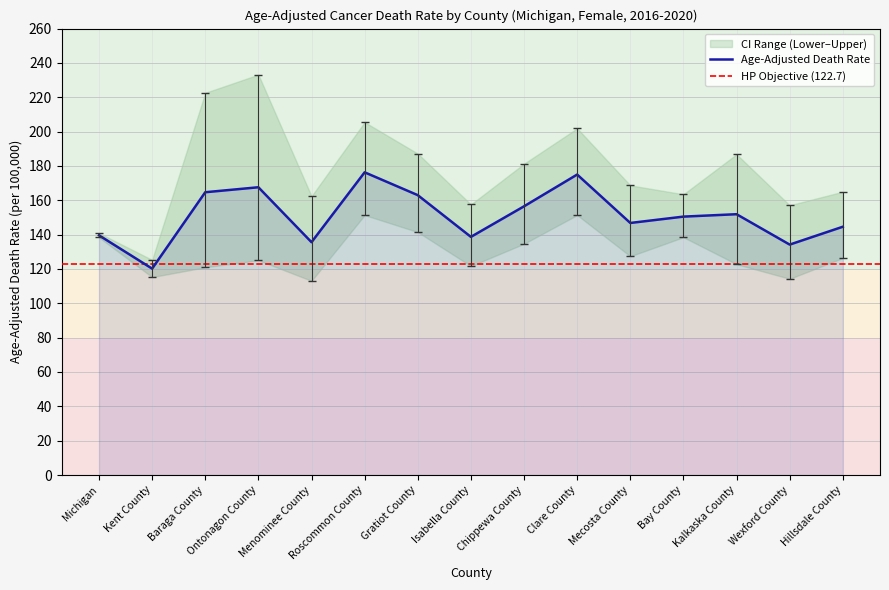

At which category is the sum across all series the highest?

Roscommon County